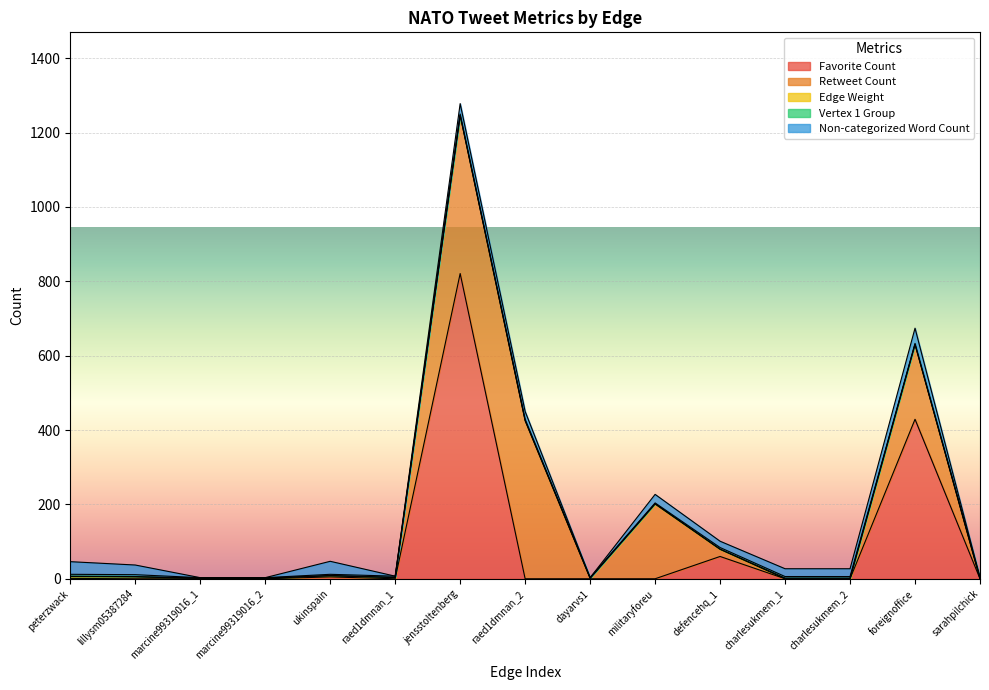

Which series changed the most between marcine99319016_1 and defencehq_1?

Favorite Count